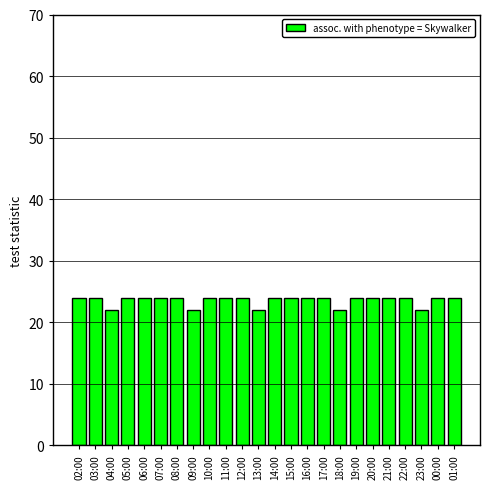

Reading left to right, extract all data points from this chart.

02:00=24	03:00=24	04:00=22	05:00=24	06:00=24	07:00=24	08:00=24	09:00=22	10:00=24	11:00=24	12:00=24	13:00=22	14:00=24	15:00=24	16:00=24	17:00=24	18:00=22	19:00=24	20:00=24	21:00=24	22:00=24	23:00=22	00:00=24	01:00=24